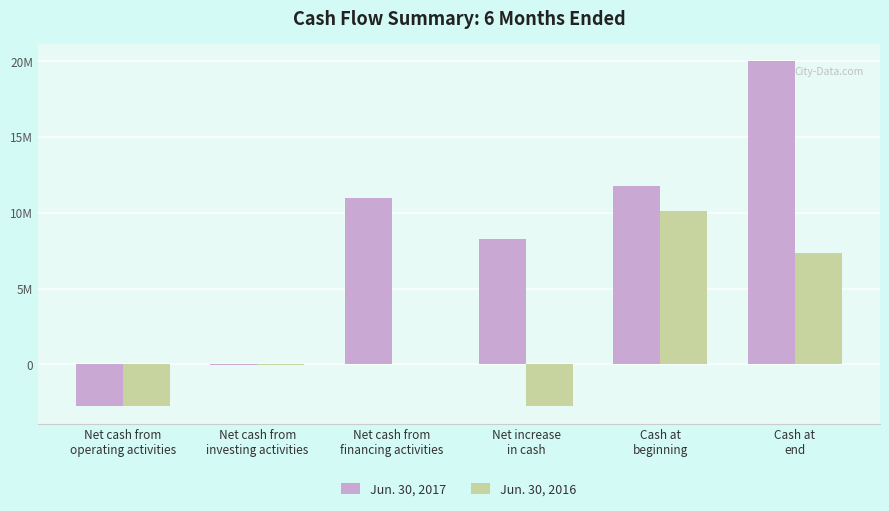

Does the chart contain stacked bars?

No